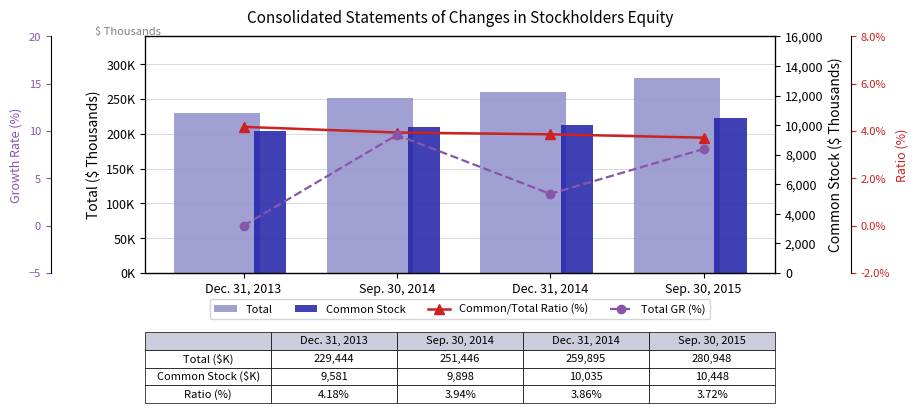

What is the value of the Common Stock bar at the 1st from the left?

9581.0